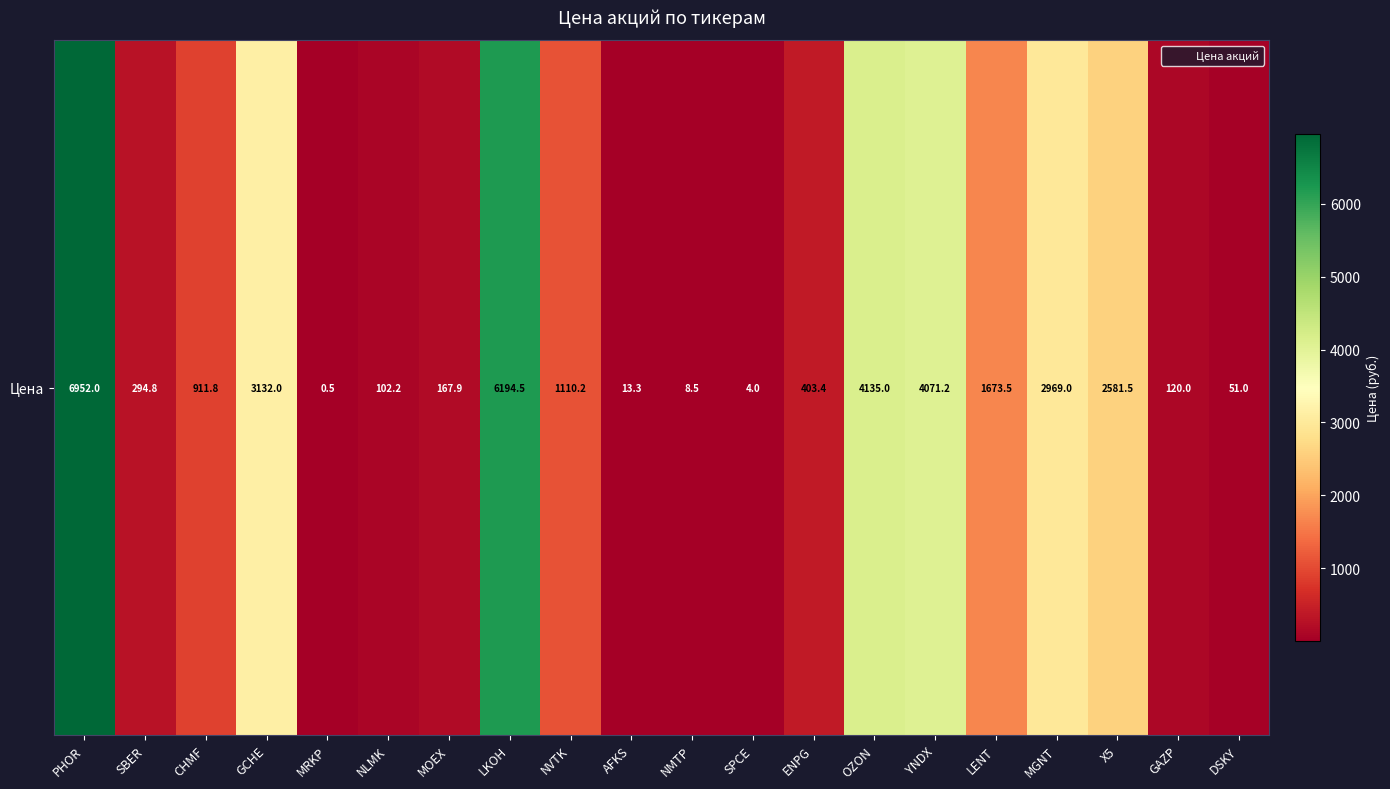

What is the change in value from NLMK to ENPG?

+301.3